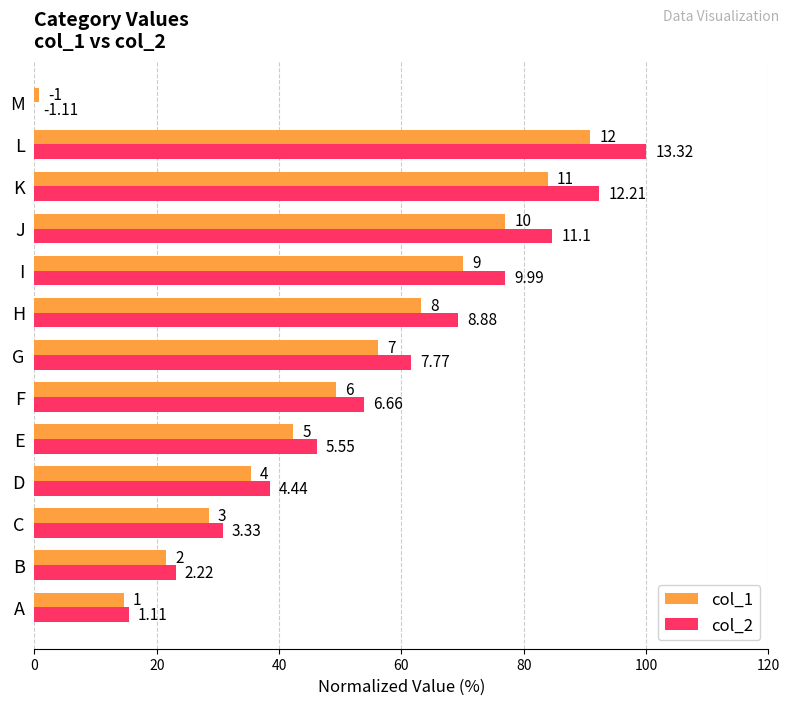

What are all the series names shown in the legend?

col_1, col_2